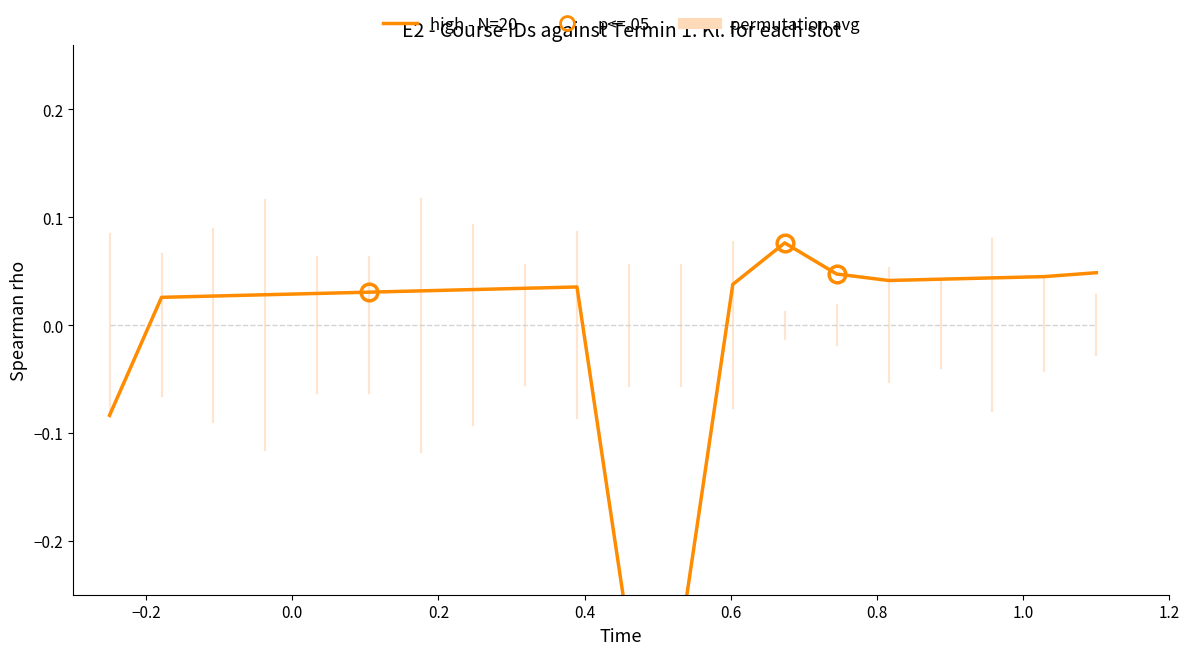

True or false: permutation avg has more than 2 interior local peaks.

False